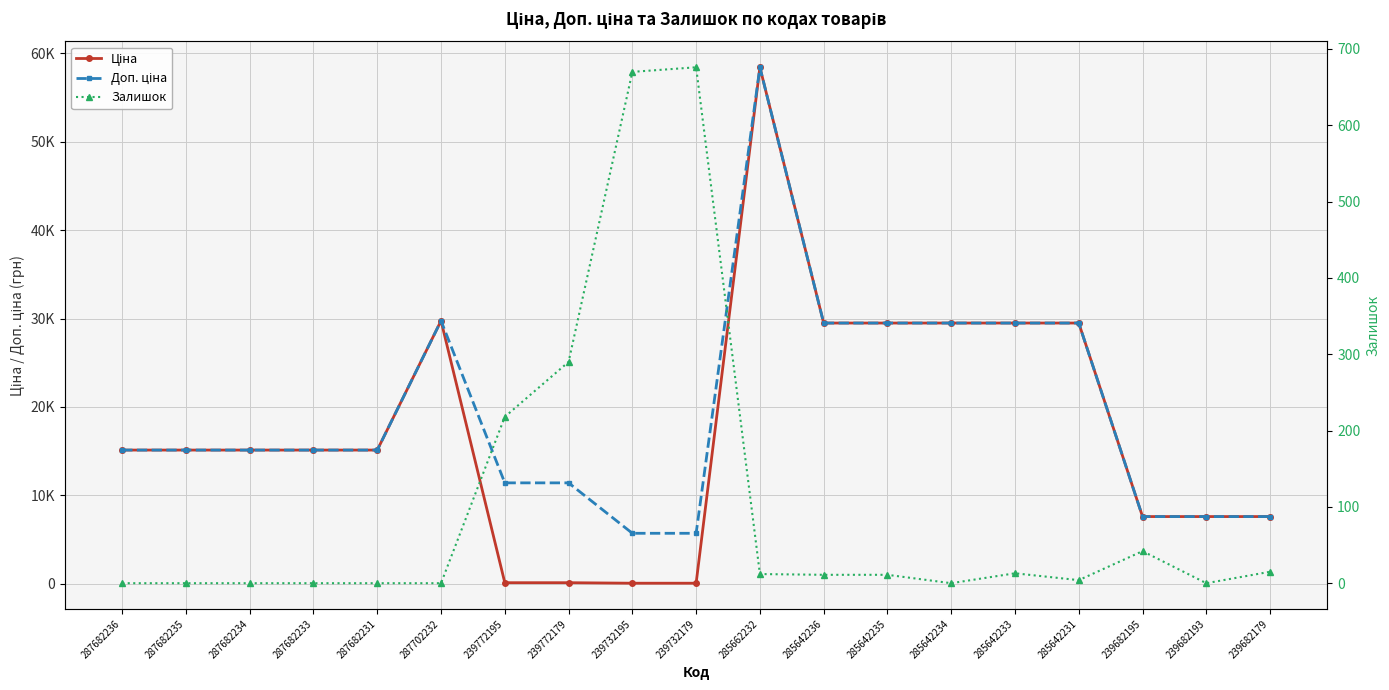

Rank the categories by Залишок value from highest to lowest.

239732179, 239732195, 239772179, 239772195, 239682195, 239682179, 285642233, 285662232, 285642236, 285642235, 285642231, 287682236, 287682235, 287682234, 287682233, 287682231, 287702232, 285642234, 239682193